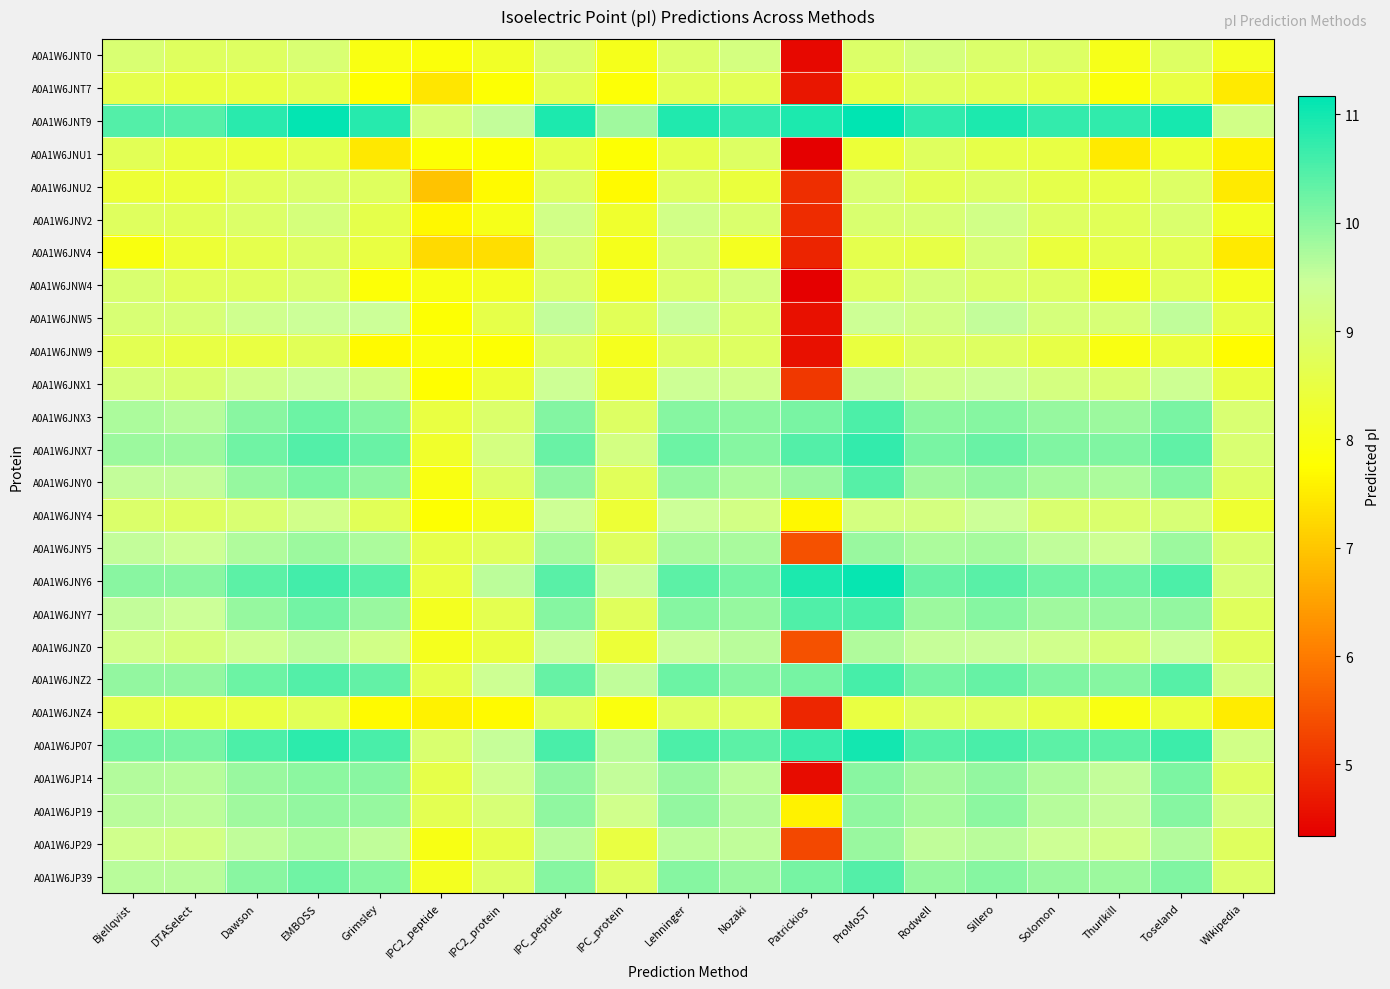

Count the number of data series in this chart.

26